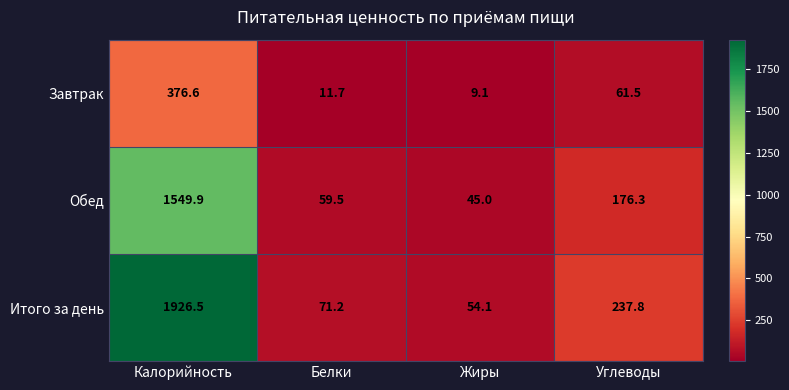

Rank the series at Жиры from lowest to highest value.

Завтрак, Обед, Итого за день